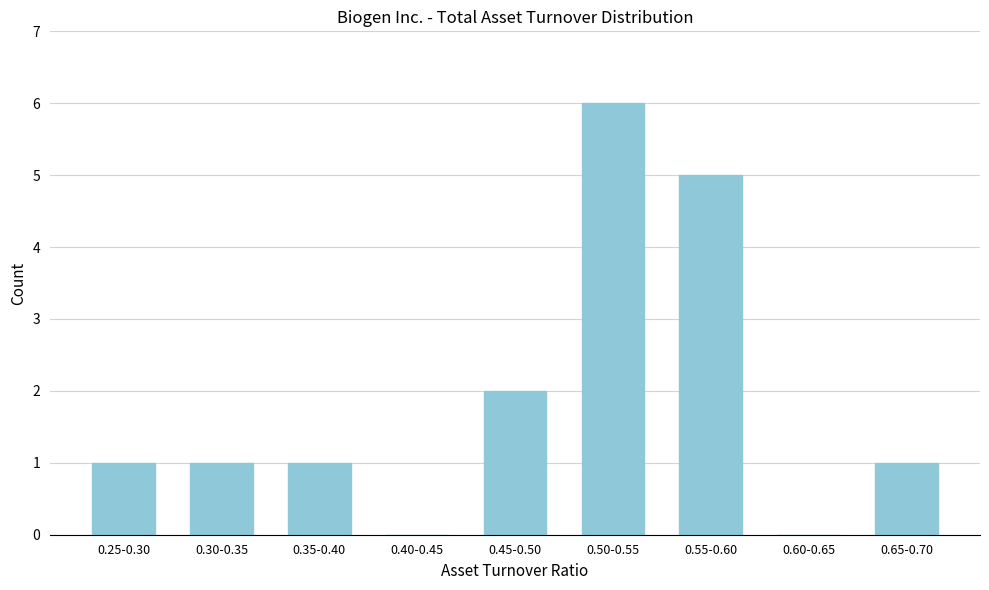

Reading left to right, list all the values displayed in this chart.

0.25-0.30=1	0.30-0.35=1	0.35-0.40=1	0.40-0.45=0	0.45-0.50=2	0.50-0.55=6	0.55-0.60=5	0.60-0.65=0	0.65-0.70=1